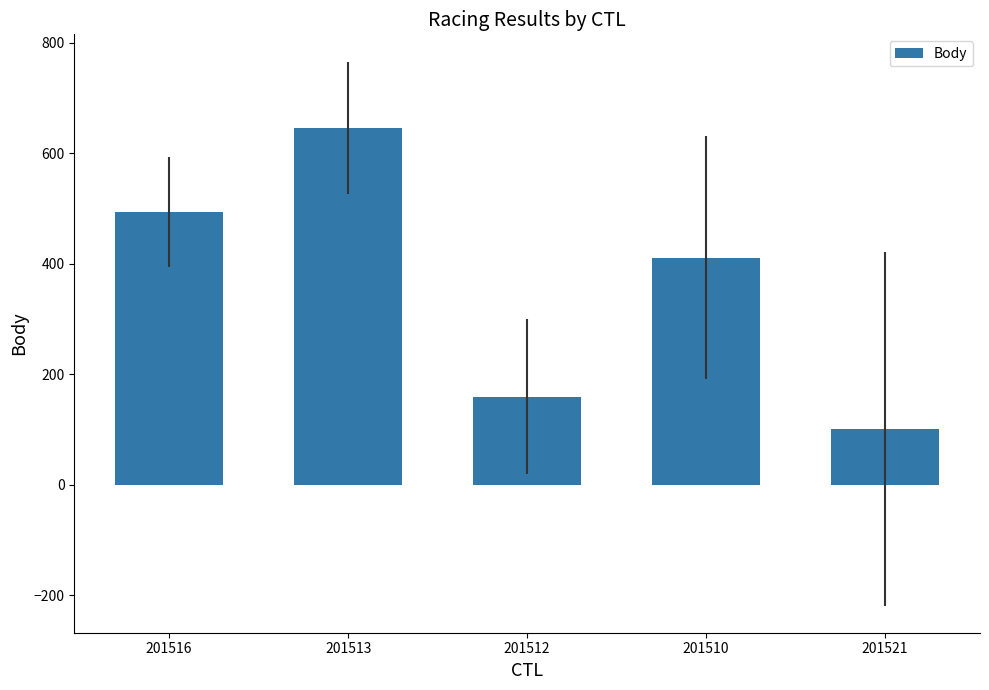

Count the number of data series in this chart.

1